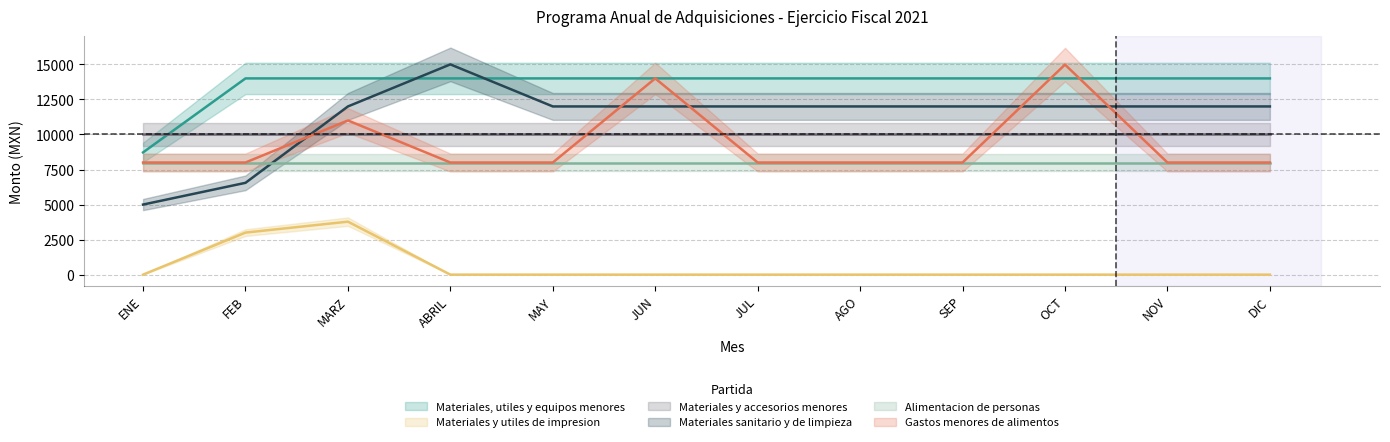

Count the number of categories in the chart.

12